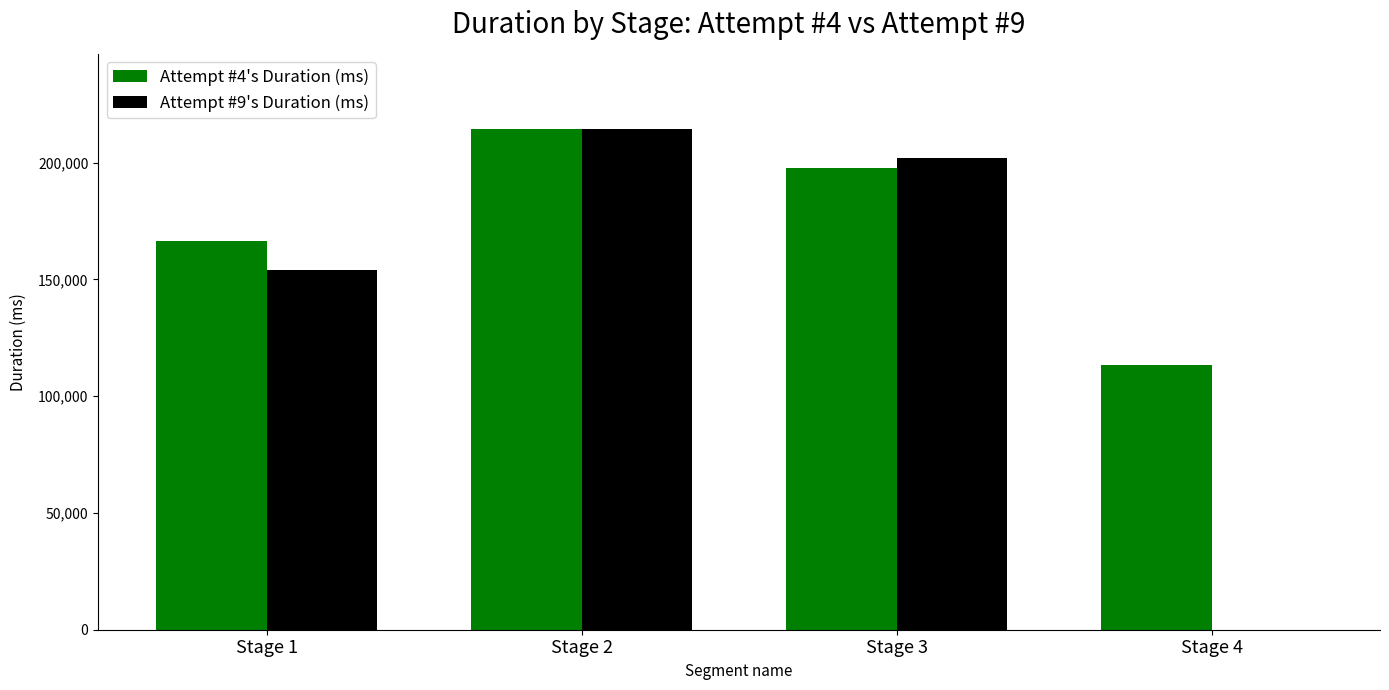

What is the sum of all Attempt #9's Duration (ms) values?

570482